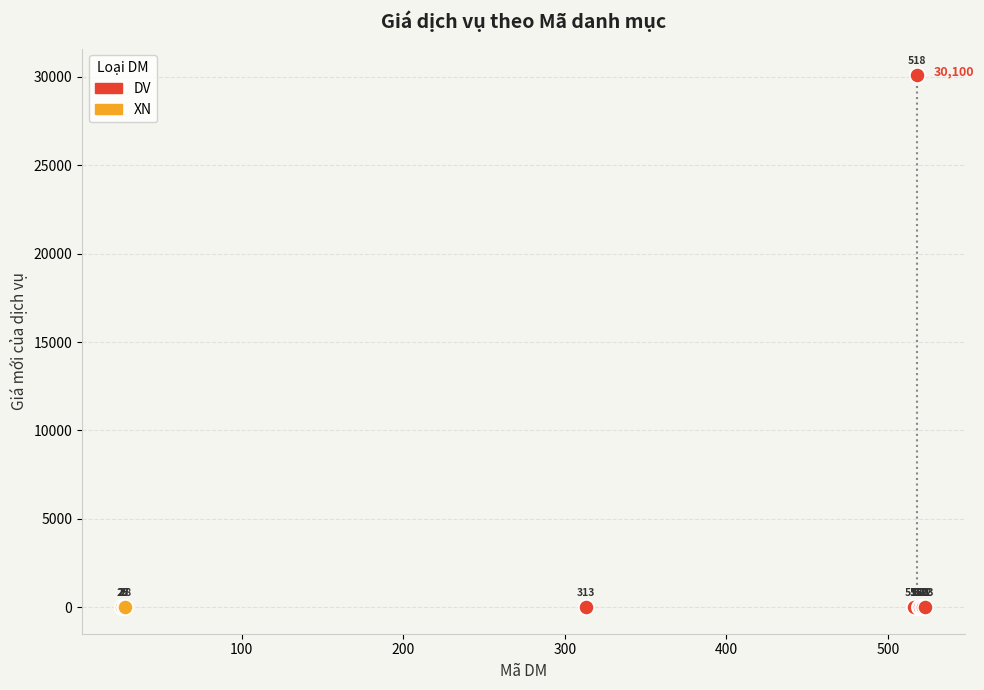

Which series contains the highest Y value?

DV